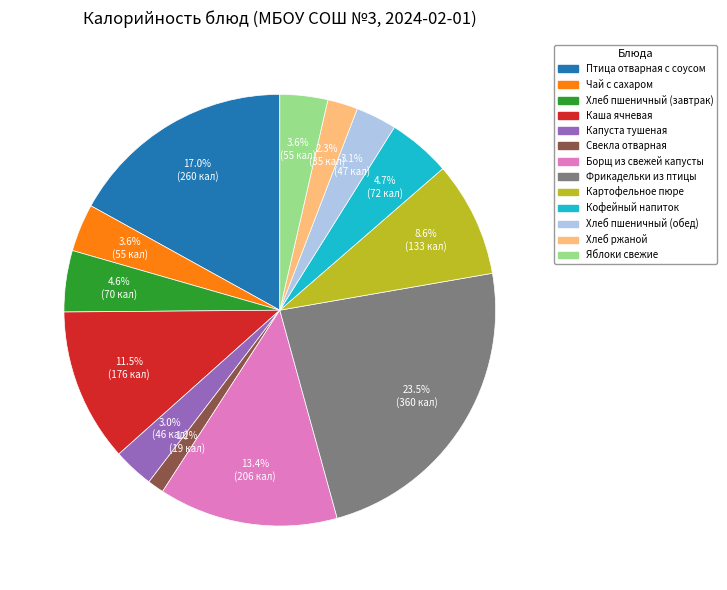

Between Картофельное пюре and Хлеб ржаной, which is larger?

Картофельное пюре